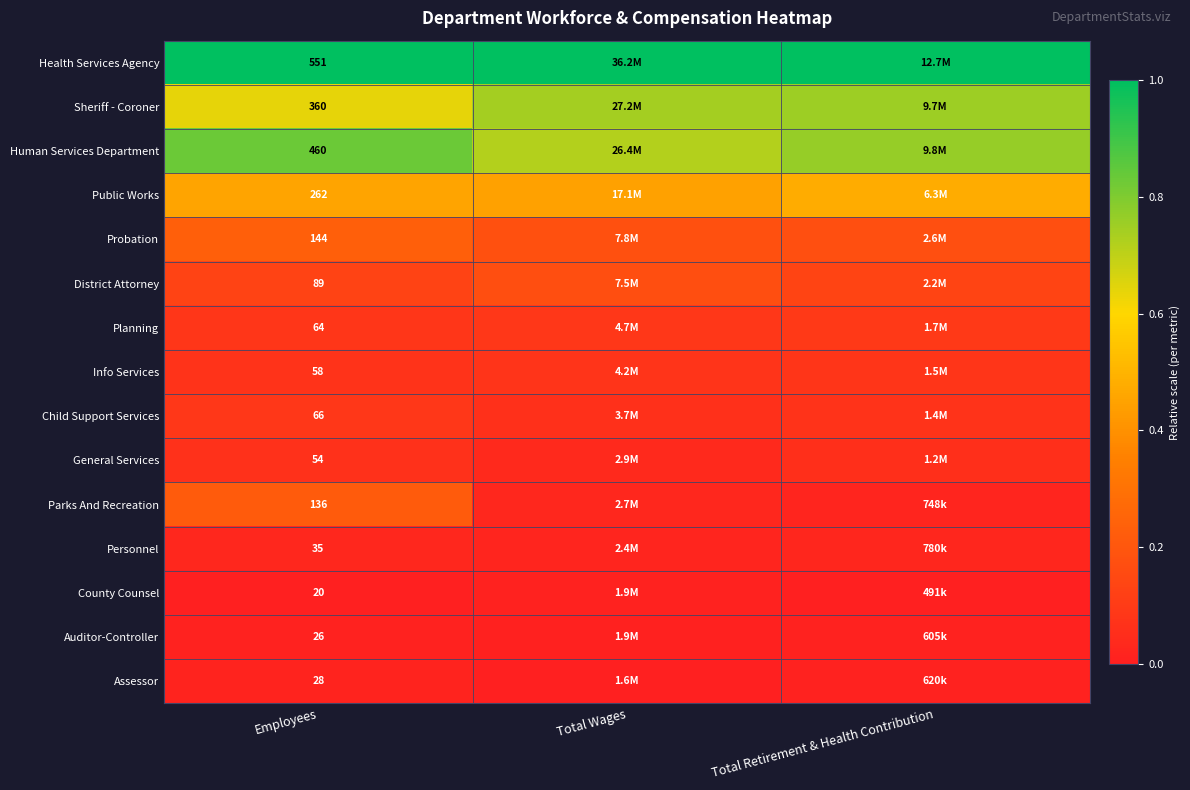

At which label is Human Services Department closest to 0?

Total Wages